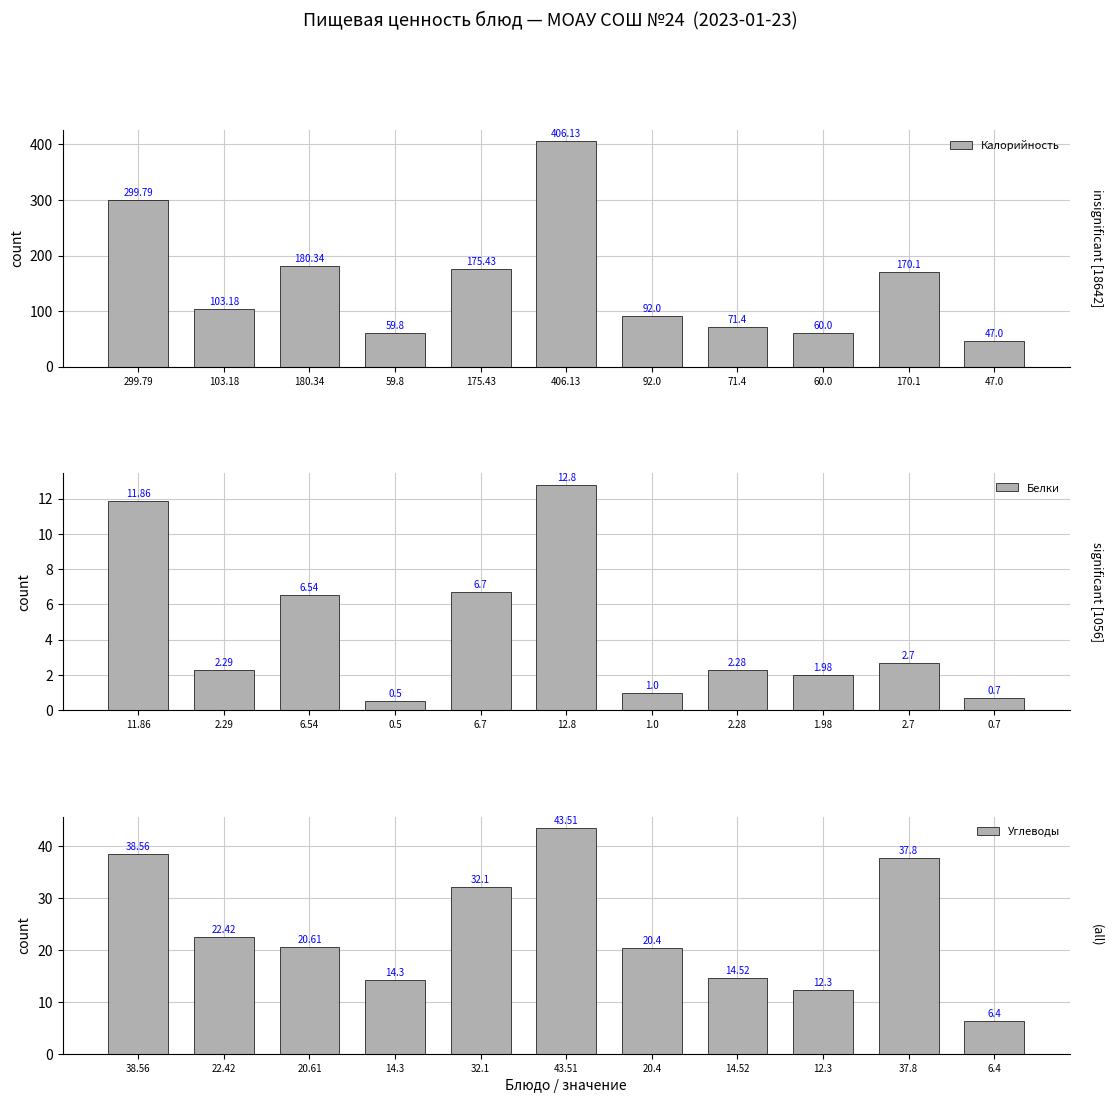

The Белки series shows 2.3 at 2.28. True or false?

True